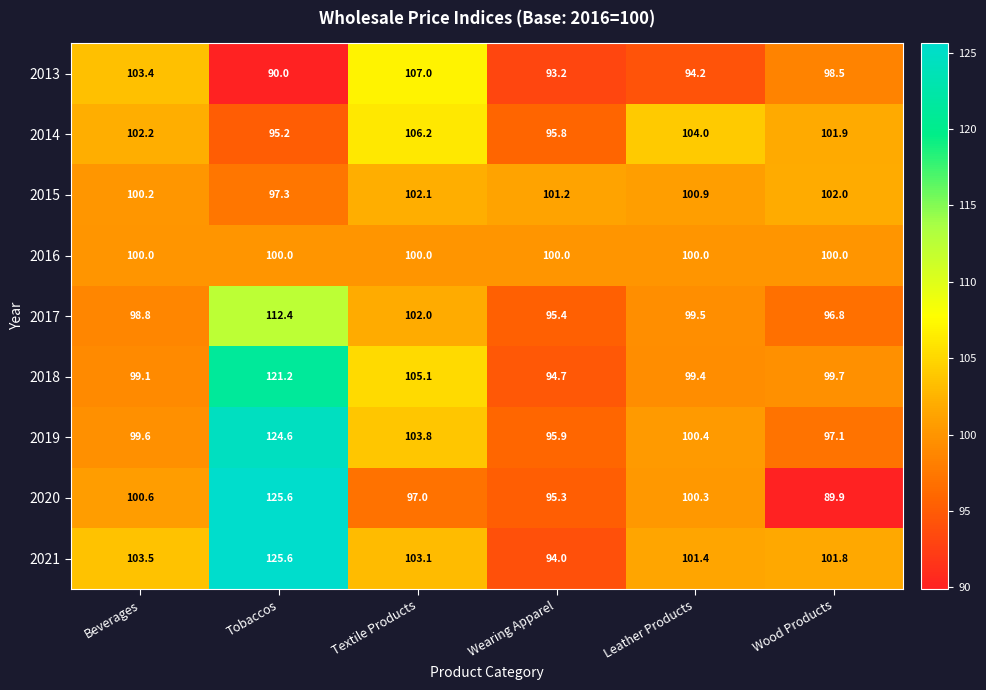

List the labels in order of 2013 value, smallest first.

Tobaccos, Wearing Apparel, Leather Products, Wood Products, Beverages, Textile Products